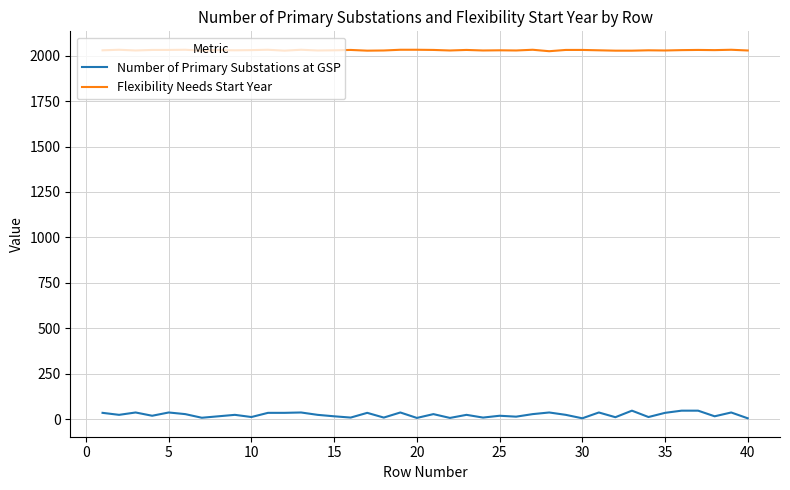

What is the maximum value for Number of Primary Substations at GSP?

46